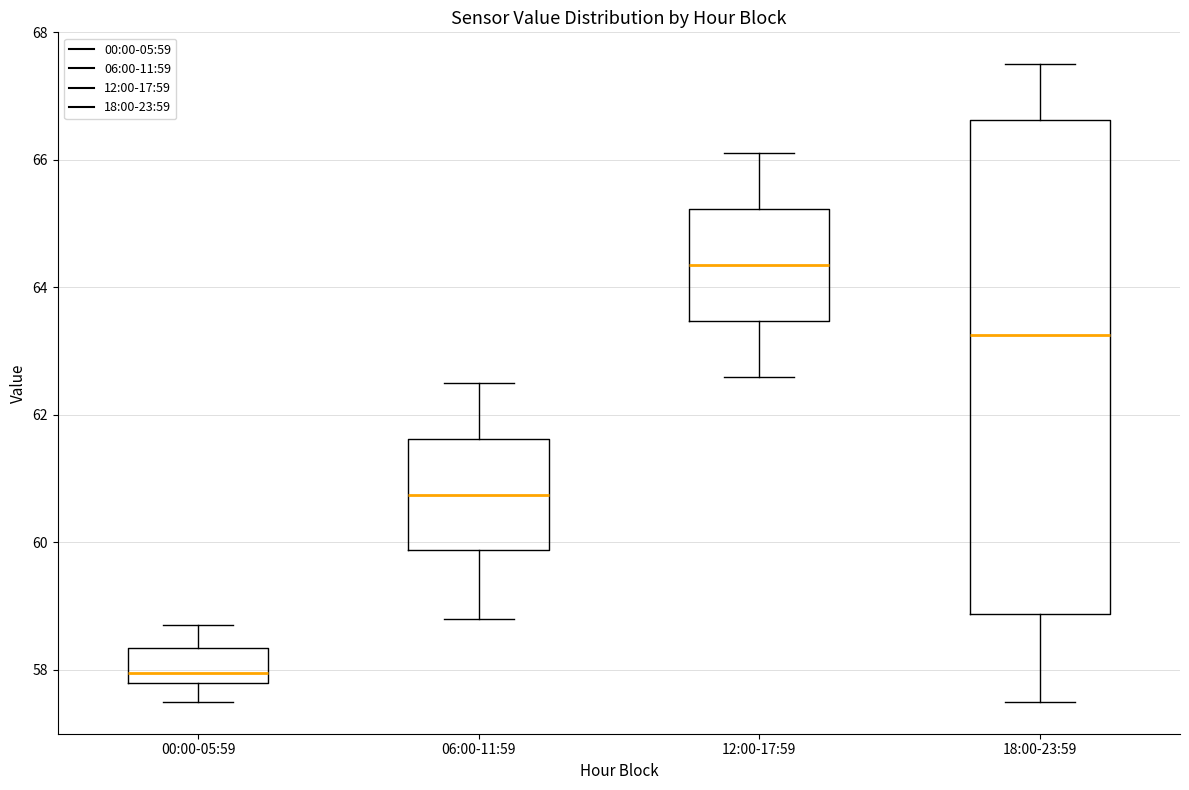

Reading left to right, read every box against the y-axis: the position of its median line, the range the box covers, and the ends of its whiskers. The values are not printed on the chart, so give them approximately, as read against the axis.

00:00-05:59: median 58.0, box 57.8 to 58.4, whiskers 57.6 to 58.8
06:00-11:59: median 60.8, box 59.8 to 61.6, whiskers 58.8 to 62.6
12:00-17:59: median 64.4, box 63.4 to 65.2, whiskers 62.6 to 66.2
18:00-23:59: median 63.2, box 58.8 to 66.6, whiskers 57.6 to 67.6